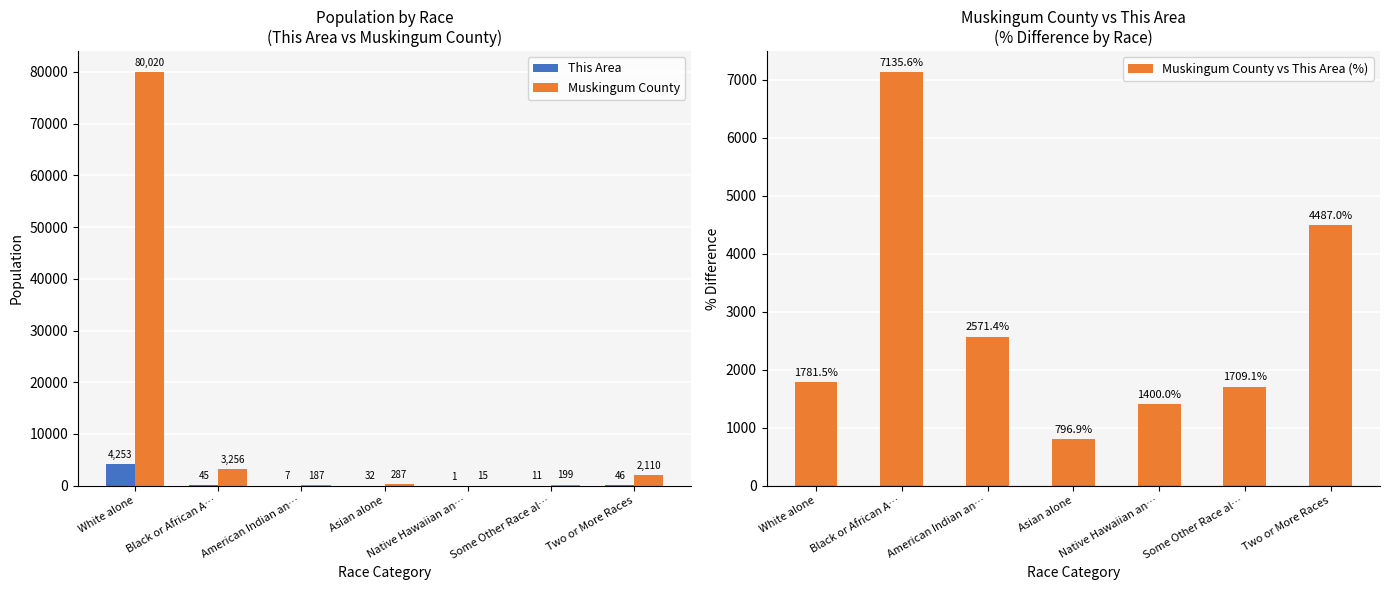

Rank the categories by Muskingum County value from highest to lowest.

White alone, Black or African A…, Two or More Races, Asian alone, Some Other Race al…, American Indian an…, Native Hawaiian an…